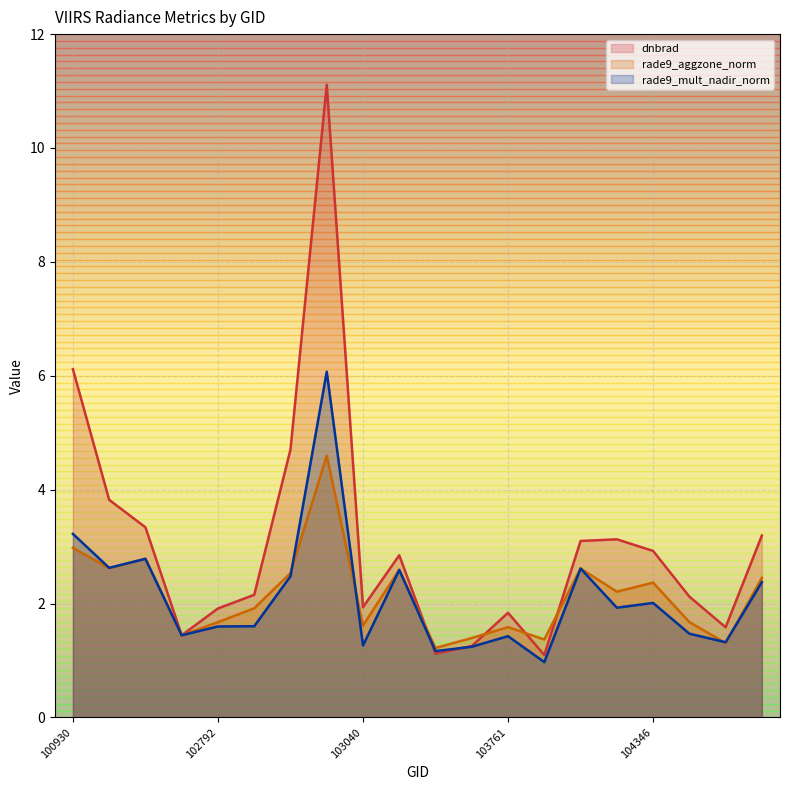

What is the spread (max minus min) of values at 100930?

3.1